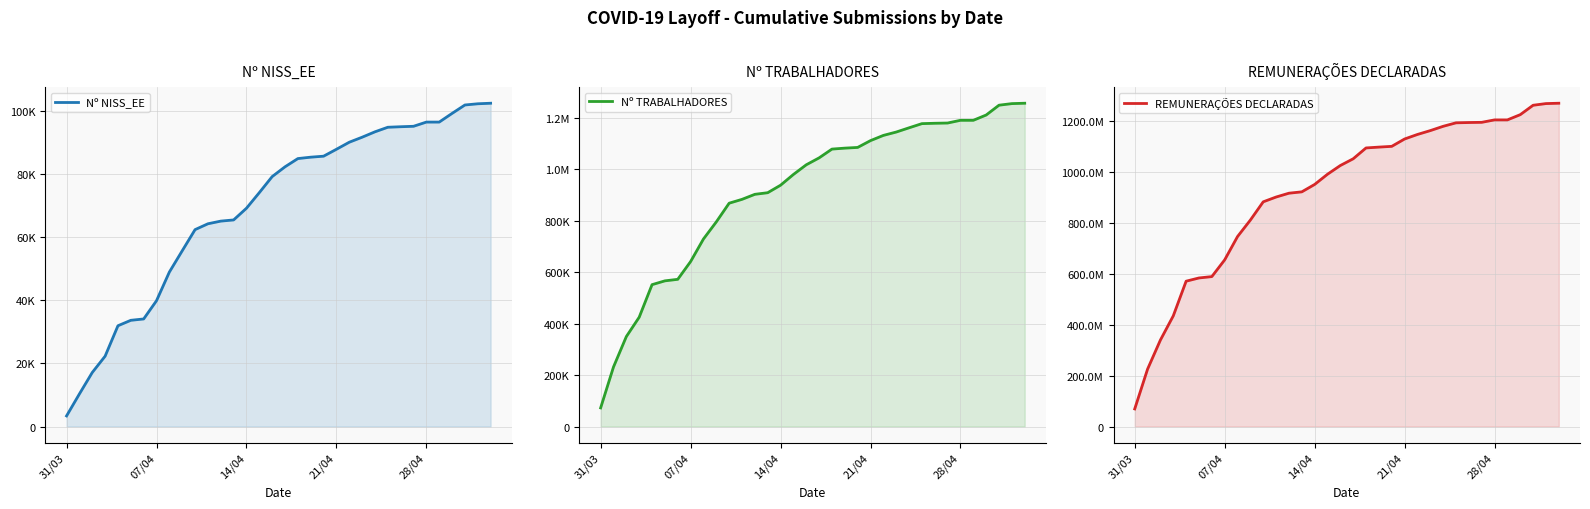

True or false: Nº TRABALHADORES has a value of 371083.9 at 28/04.

False